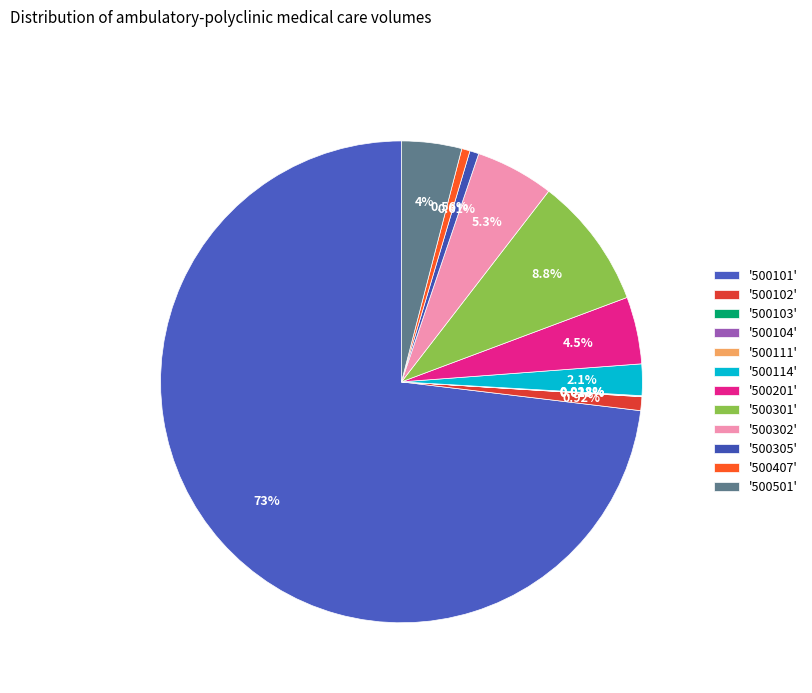

How many segments does this pie chart have?

12